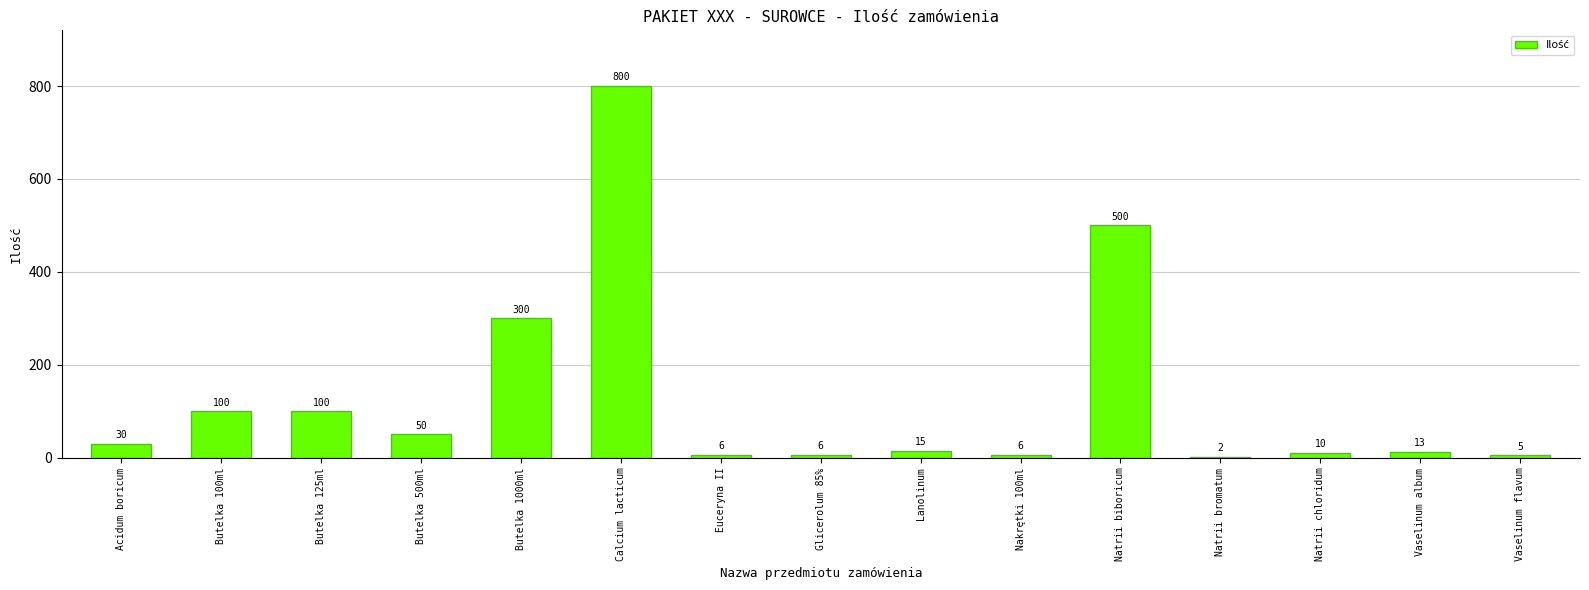

Is it true that the value at Calcium lacticum is 800?

True